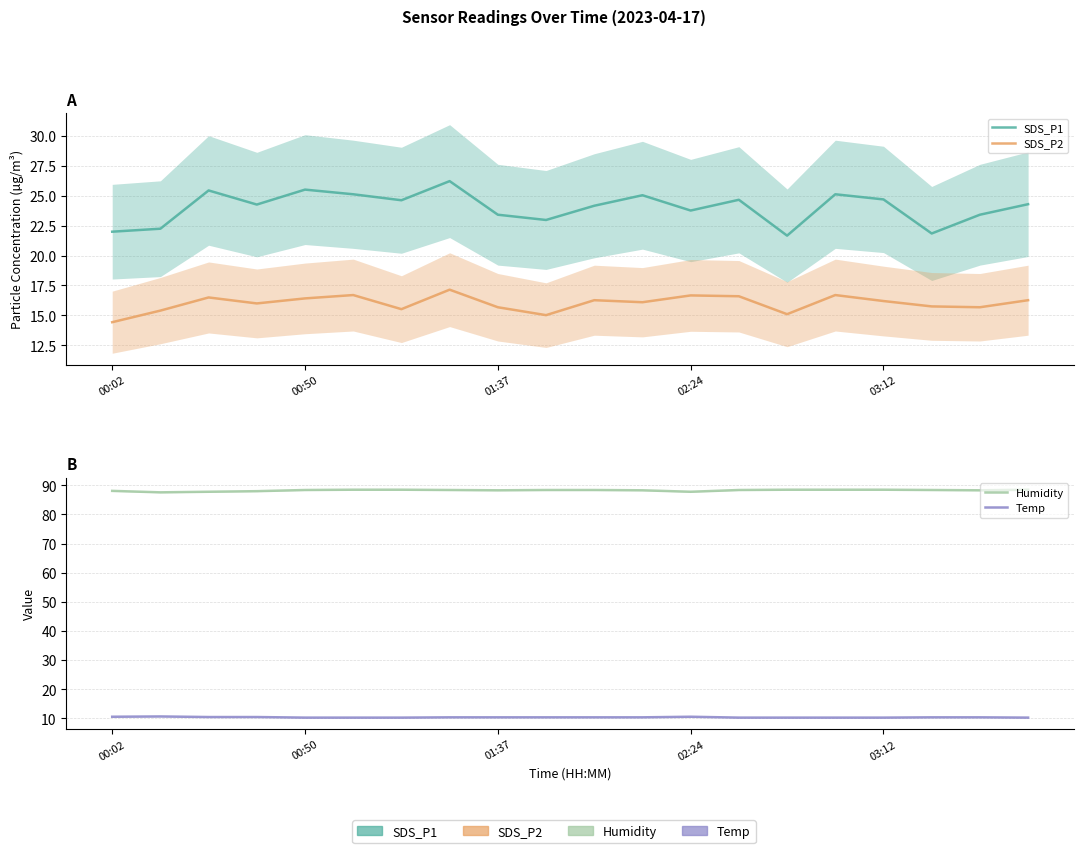

At which category is the sum across all series the highest?

7